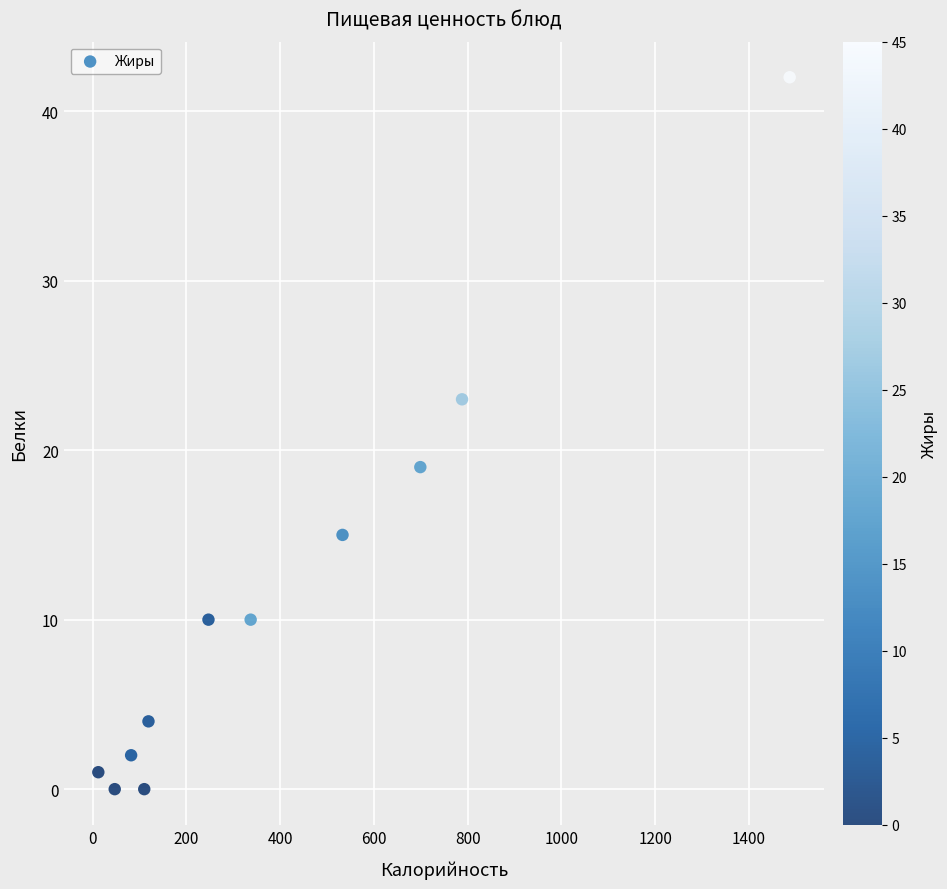

What is the range of Y values (max minus min)?

42